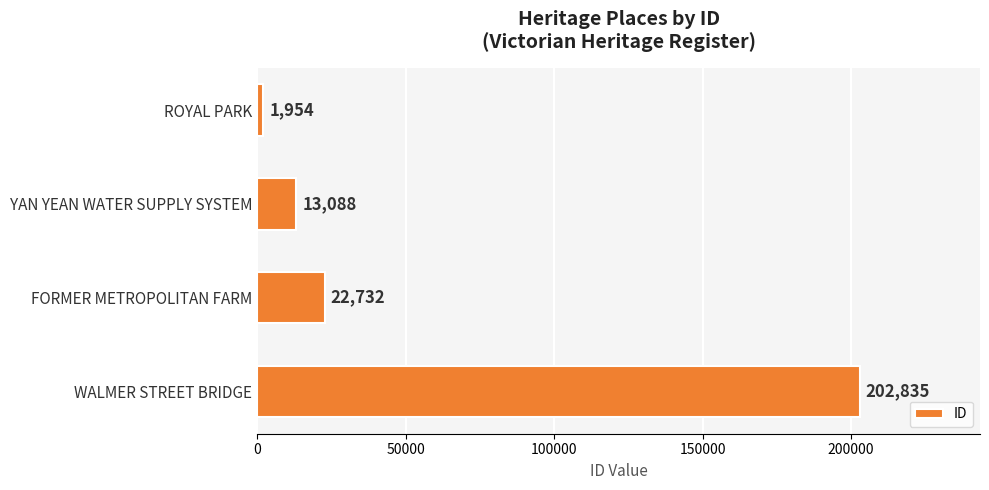

Reading bottom to top, list all the values displayed in this chart.

WALMER STREET BRIDGE=202835	FORMER METROPOLITAN FARM=22732	YAN YEAN WATER SUPPLY SYSTEM=13088	ROYAL PARK=1954